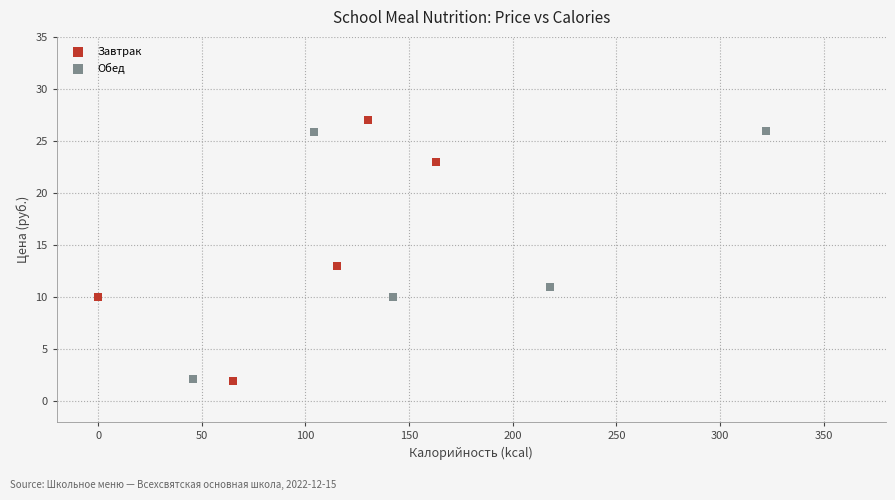

What are all the series names shown in the legend?

Завтрак, Обед